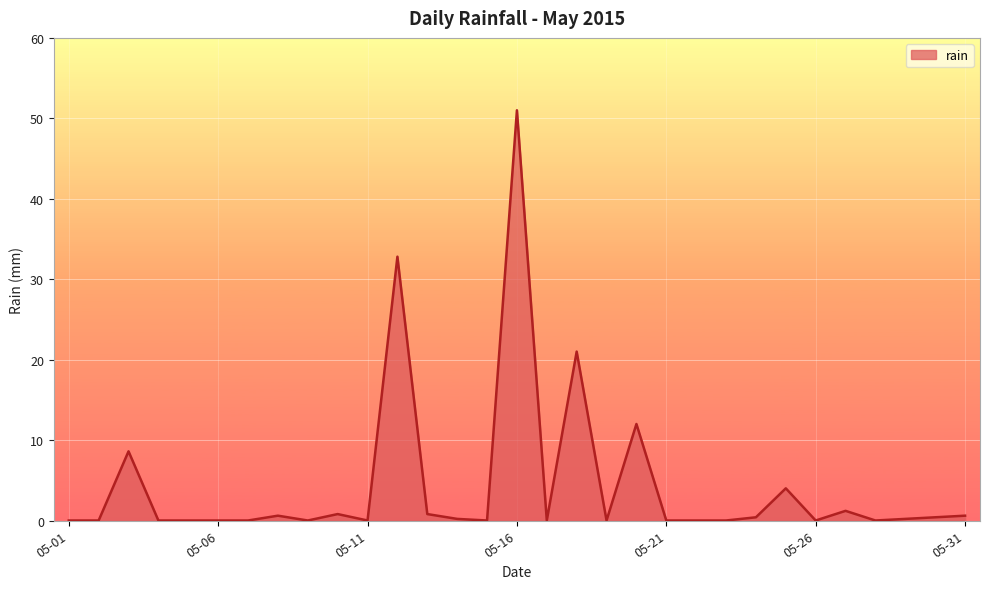

What is the difference between the maximum and minimum values?

51.0